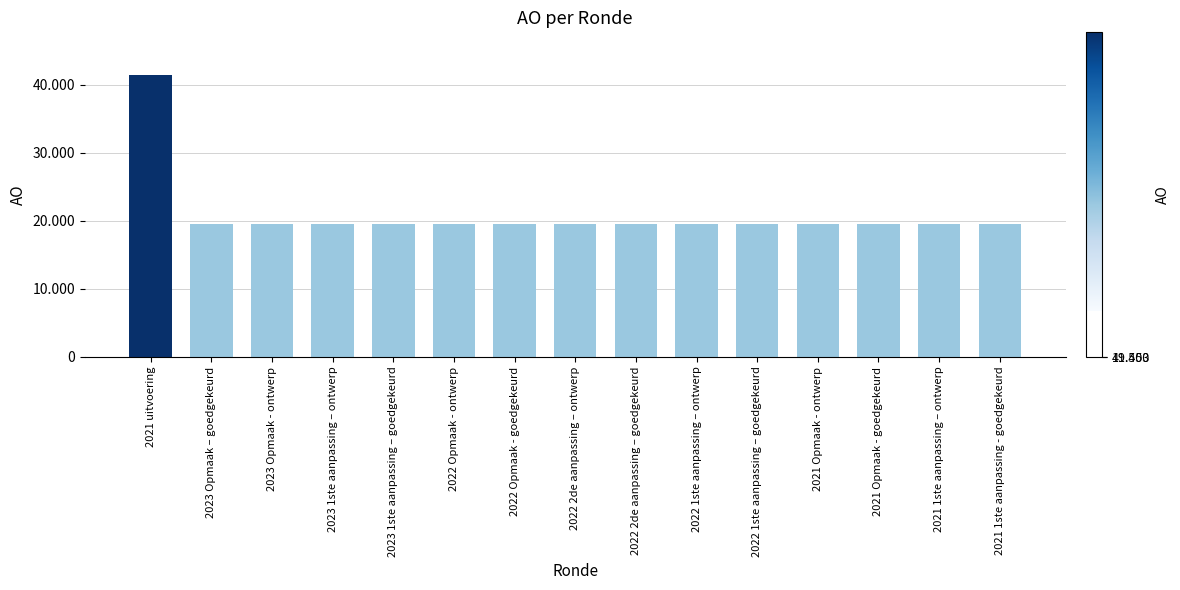

At which category does the chart reach its minimum across all series?

2023 Opmaak – goedgekeurd